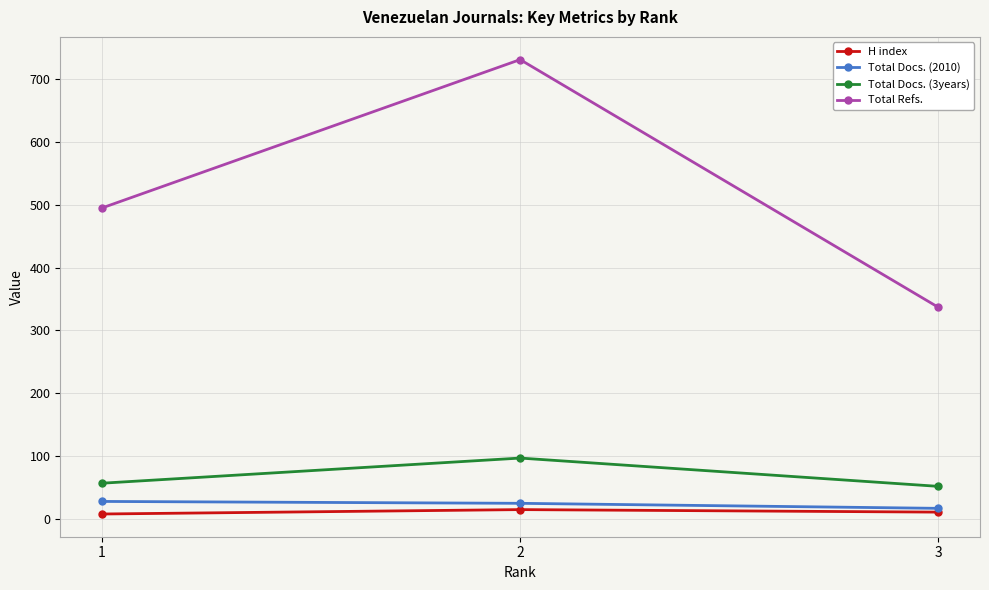

Which series has the widest spread of values?

Total Refs.